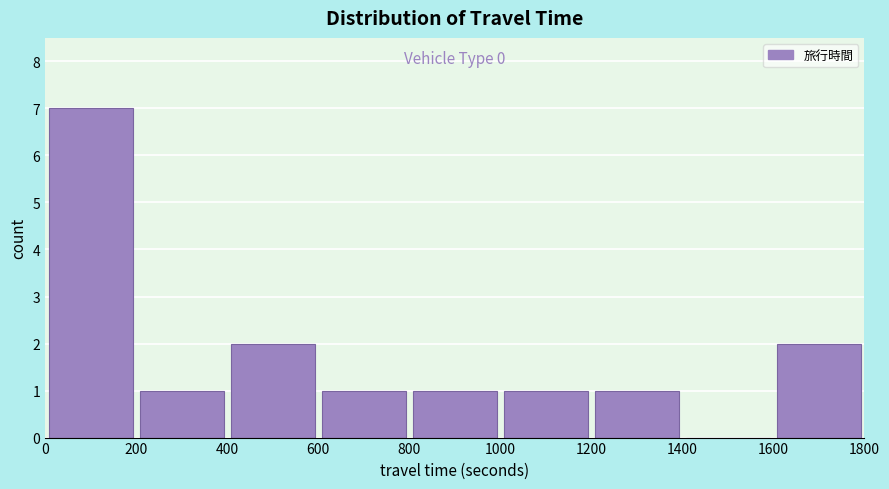

Which range on the x-axis has the tallest bar?

0 to 200